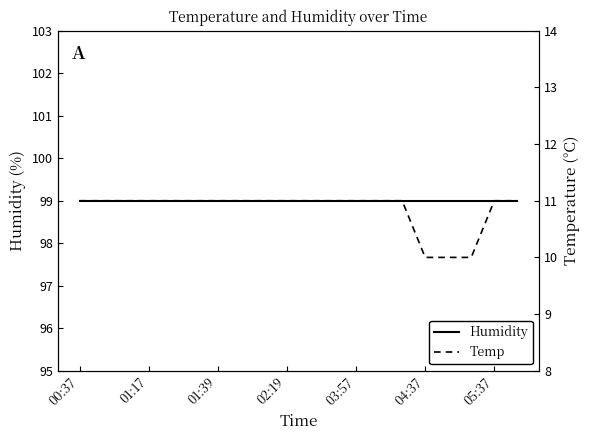

Which series has the largest range (max minus min)?

Temp